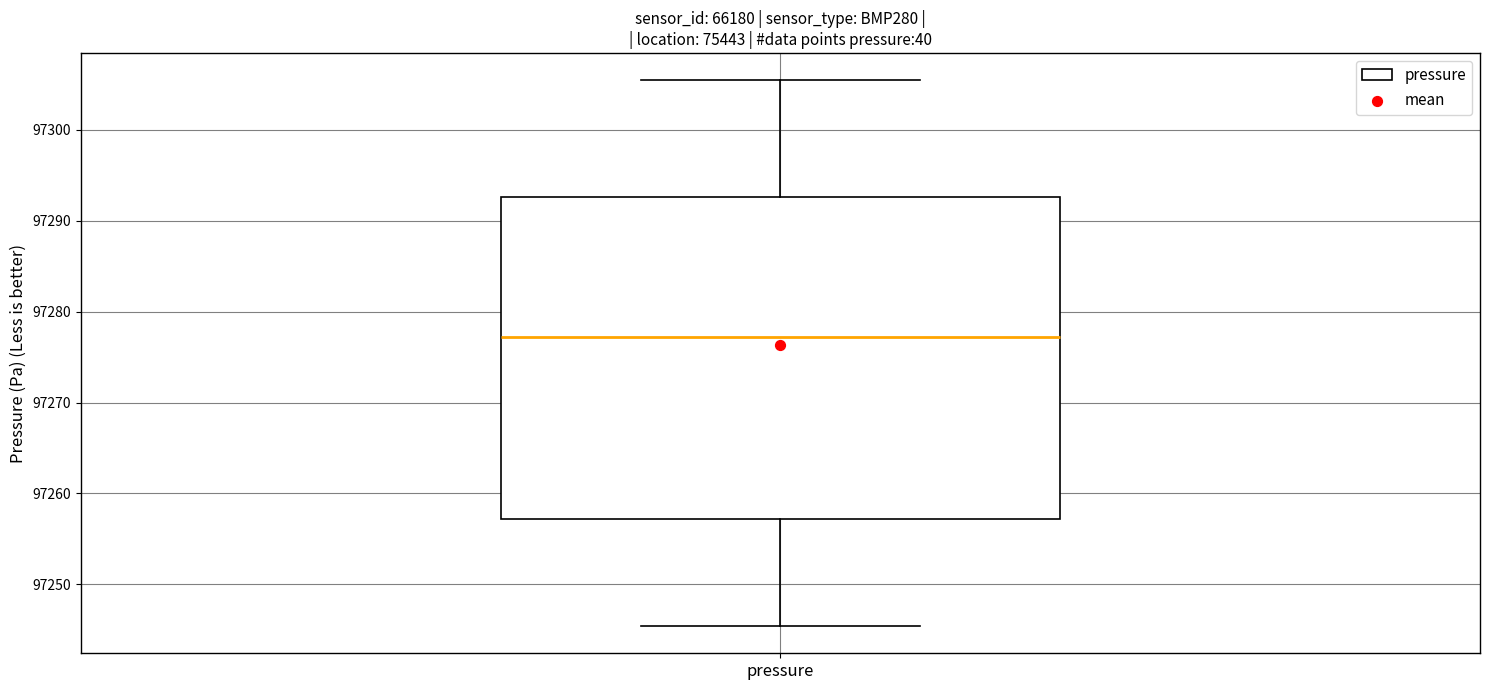

Read this box plot against the y-axis: the position of the median line, the range covered by the box, and the ends of both whiskers. The values are not printed on the chart, so give them approximately, as read against the axis.

median 97277, box 97257 to 97293, whiskers 97245 to 97305